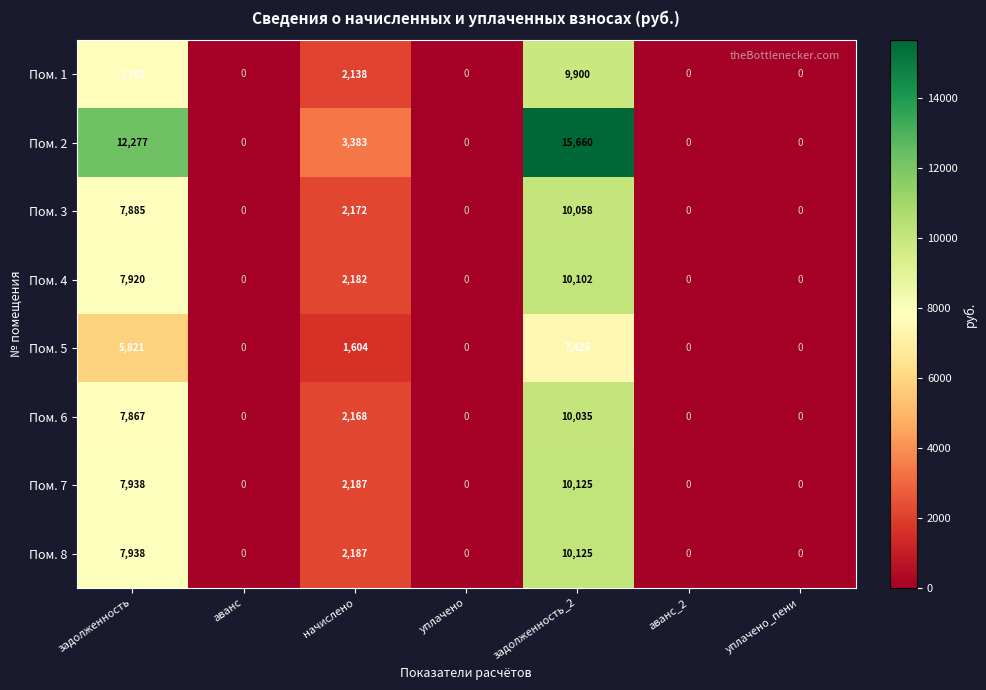

The value of Пом. 7 at уплачено is 0. True or false?

True